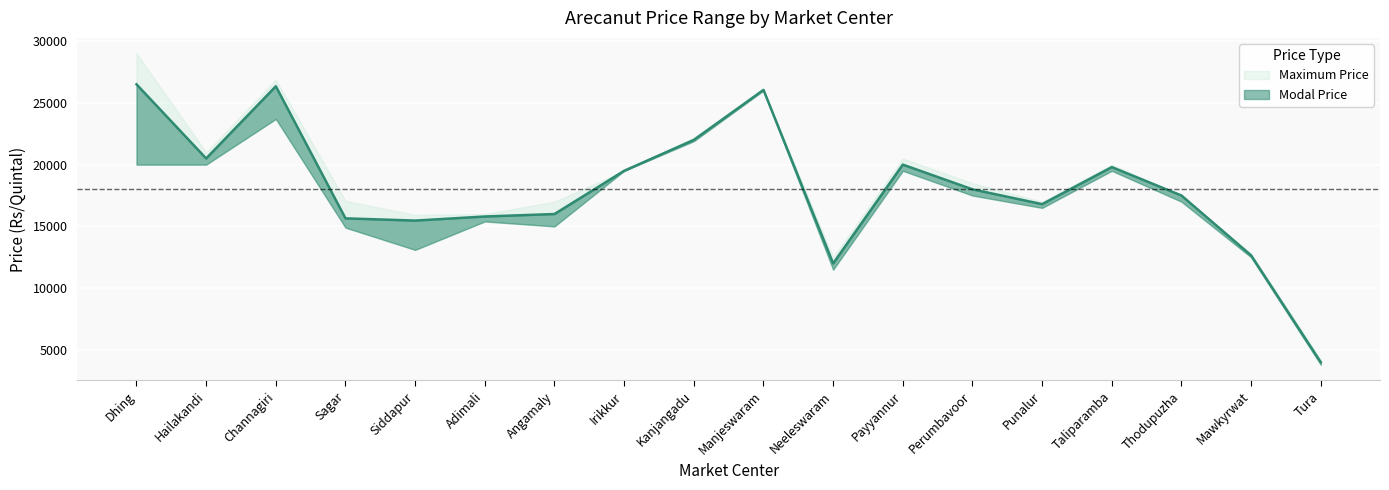

Where is Minimum Price nearest to the value 14900?

Sagar